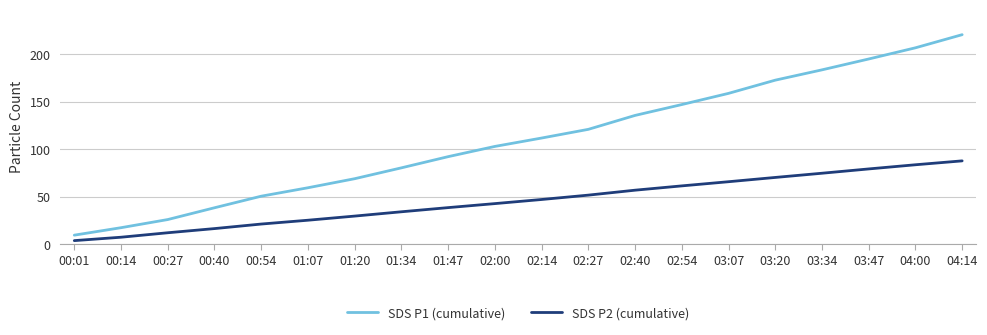

At how many categories does at least one series exceed 161?

5